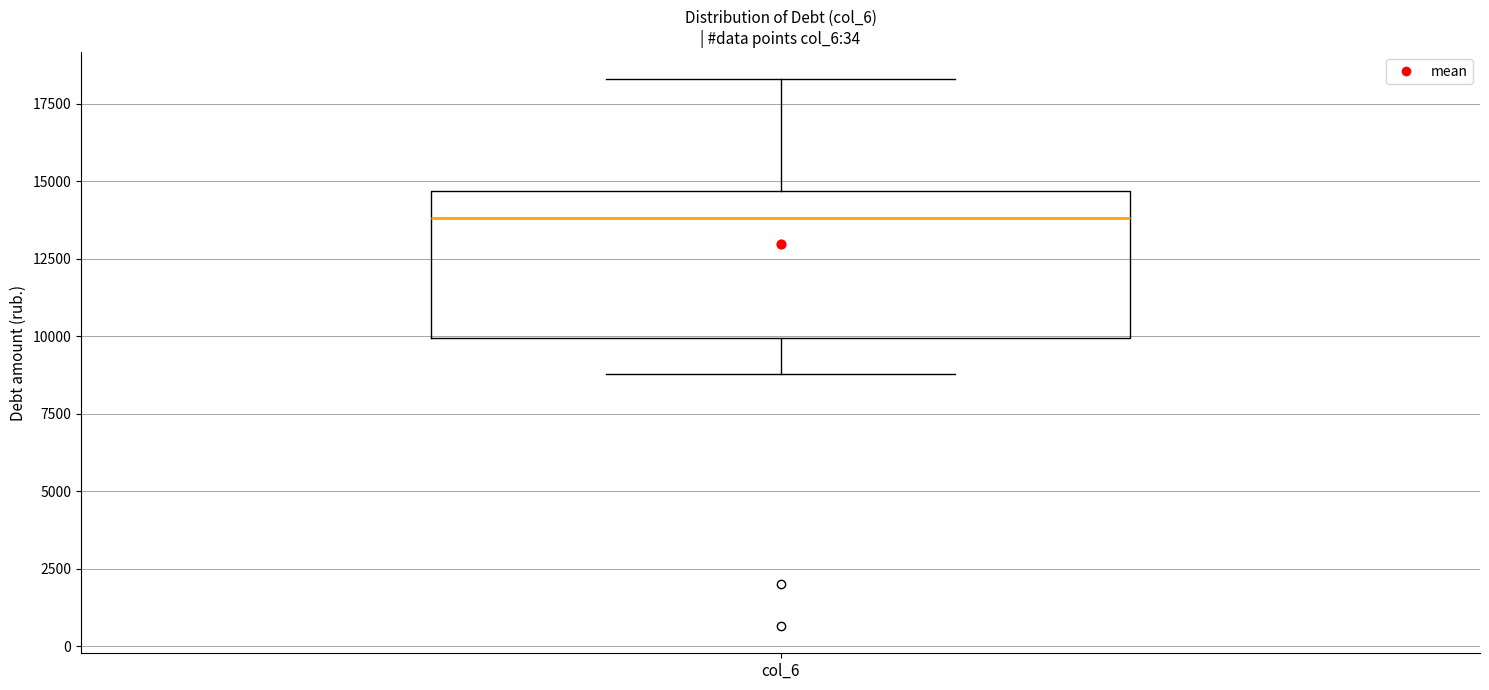

Read this box plot against the y-axis: the position of the median line, the range covered by the box, and the ends of both whiskers. The values are not printed on the chart, so give them approximately, as read against the axis.

median 14000, box 10000 to 14500, whiskers 9000 to 18500